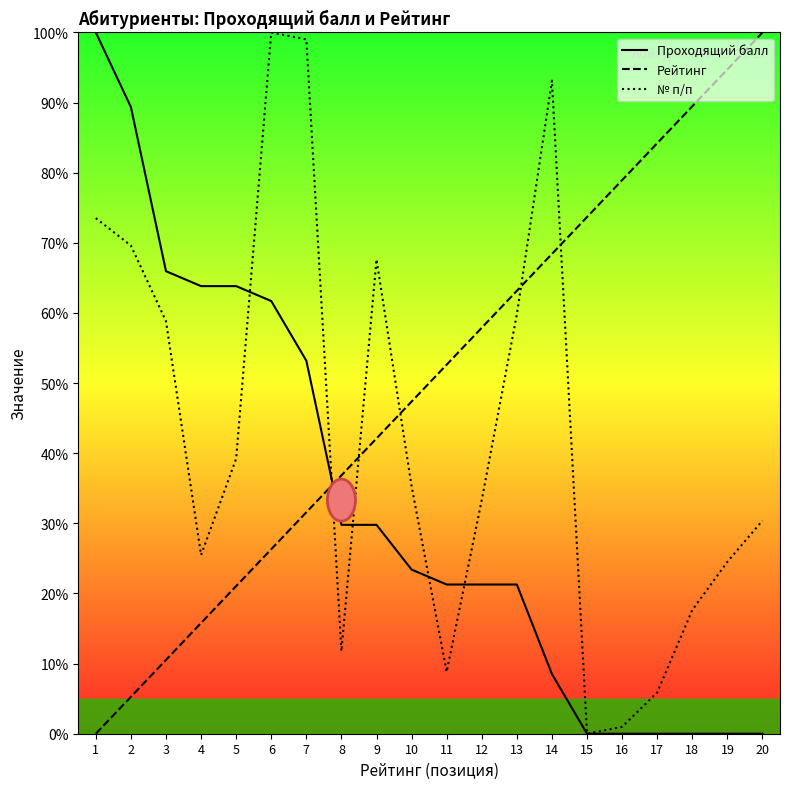

Which series ends up on top after the final intersection of Проходящий балл and № п/п?

№ п/п